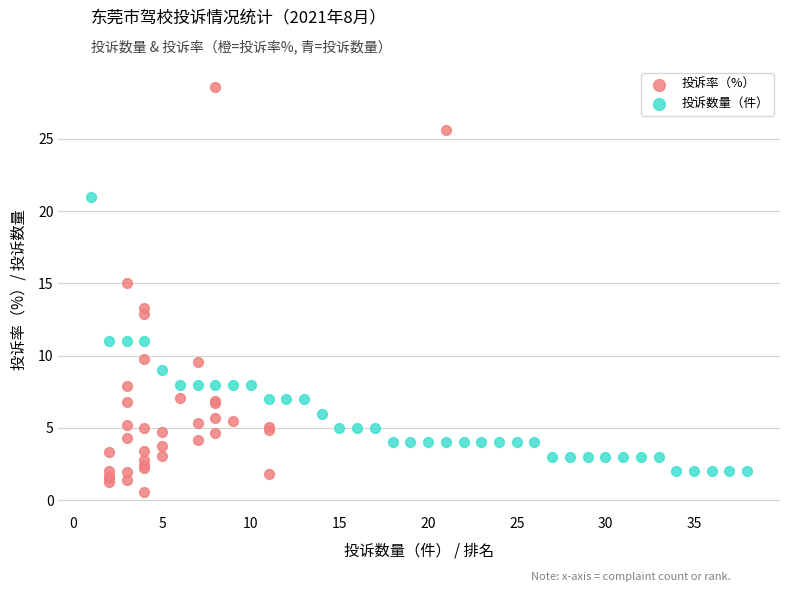

Which series reaches the minimum Y coordinate?

投诉率（%）